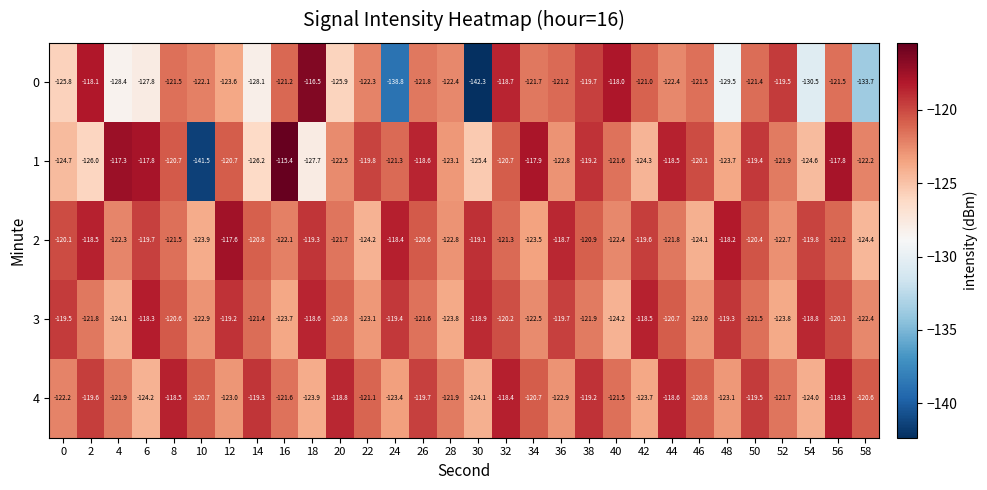

What is the difference between the highest and lowest values at 2?

7.9